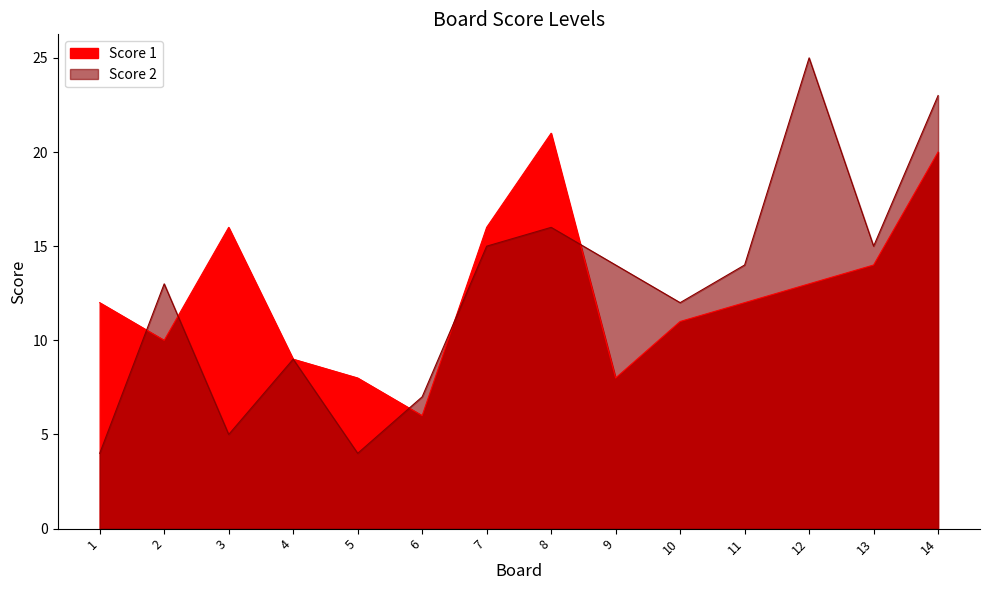

What is the value of the Score 1 point at the 9th from the left?

8